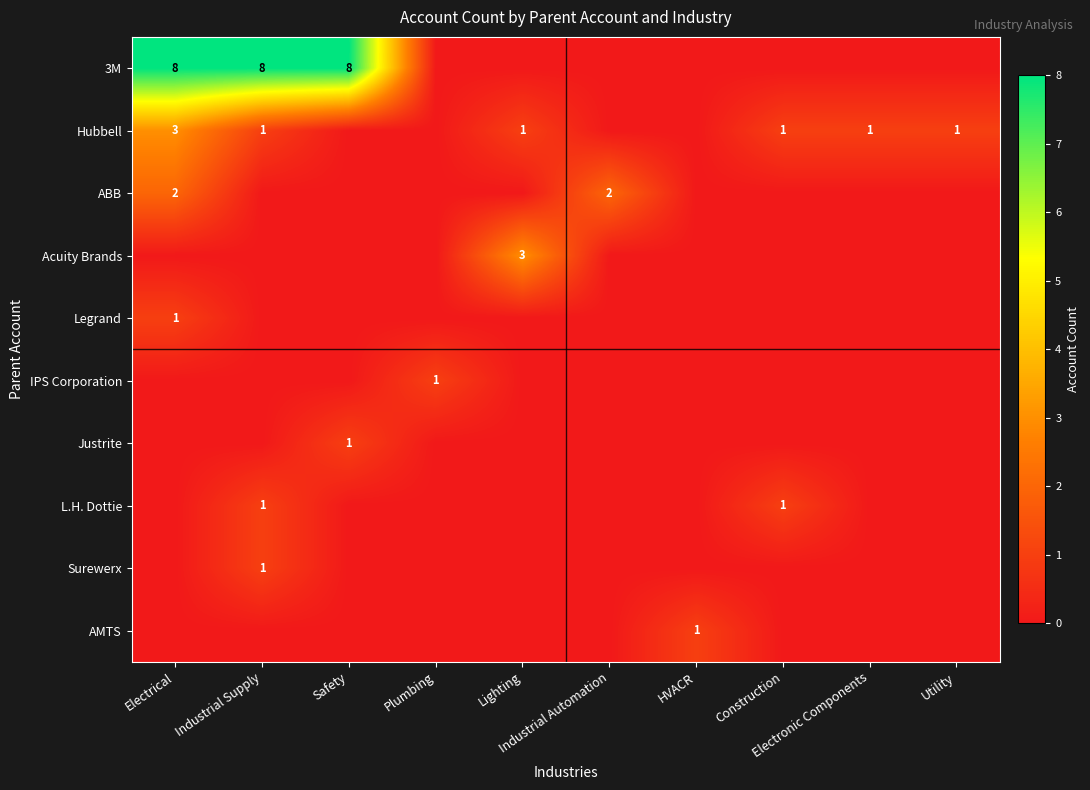

True or false: ABB has a value of 0 at Industrial Supply.

True